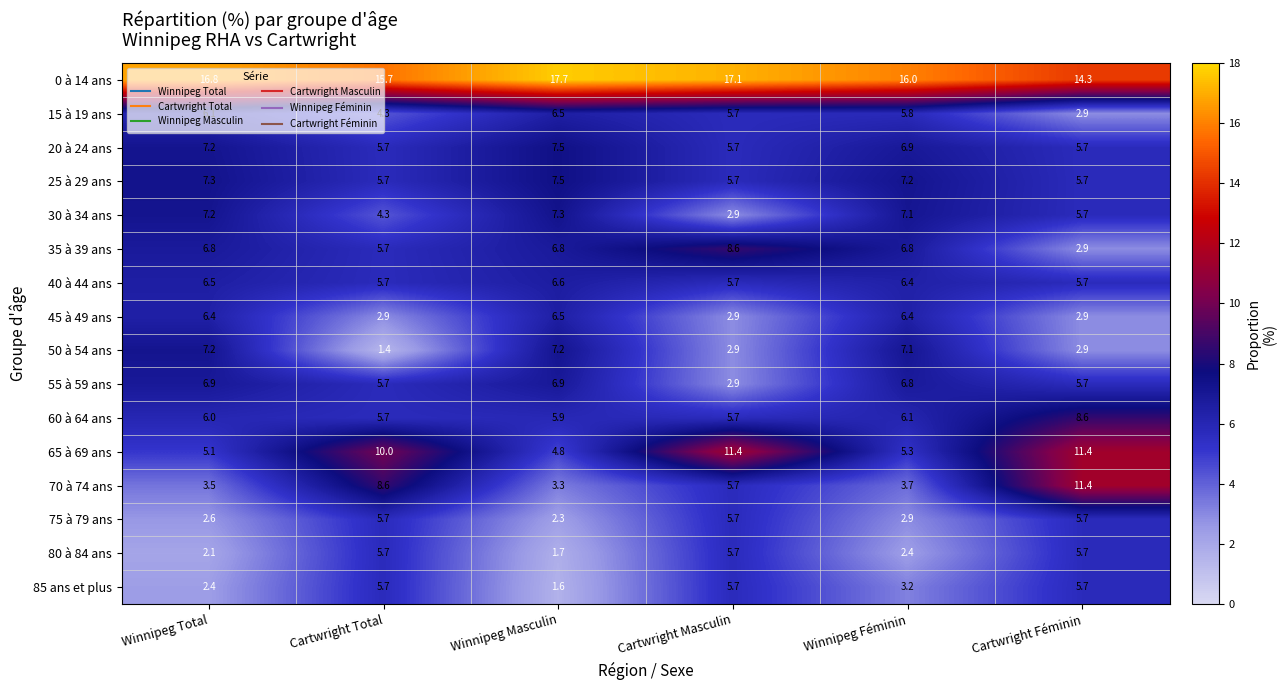

Where does the 75 à 79 ans series first go above 5?

Cartwright Total